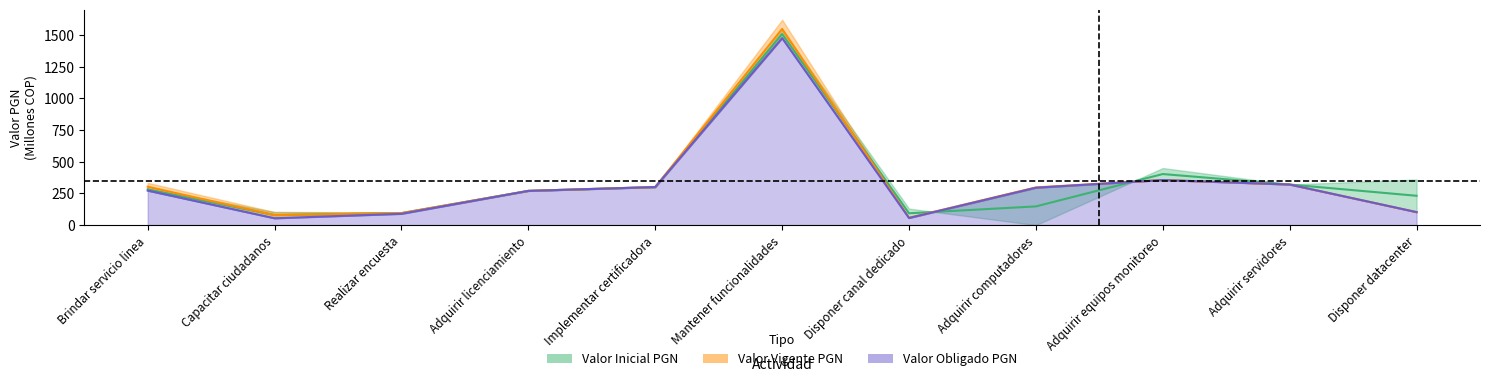

Reading right to left, what are all the values shown in this chart?

Valor Inicial PGN: Disponer datacenter=231.2	Adquirir servidores=320.0	Adquirir equipos monitoreo=402.8	Adquirir computadores=147.3	Disponer canal dedicado=93.0	Mantener funcionalidades=1507.5	Implementar certificadora=300.0	Adquirir licenciamiento=269.9	Realizar encuesta=94.5	Capacitar ciudadanos=78.4	Brindar servicio linea=281.6
Valor Vigente PGN: Disponer datacenter=102.3	Adquirir servidores=320.0	Adquirir equipos monitoreo=355.5	Adquirir computadores=297.3	Disponer canal dedicado=57.8	Mantener funcionalidades=1548.0	Implementar certificadora=300.0	Adquirir licenciamiento=269.9	Realizar encuesta=94.5	Capacitar ciudadanos=78.4	Brindar servicio linea=302.5
Valor Obligado PGN: Disponer datacenter=102.3	Adquirir servidores=320.0	Adquirir equipos monitoreo=355.5	Adquirir computadores=294.7	Disponer canal dedicado=56.0	Mantener funcionalidades=1475.7	Implementar certificadora=300.0	Adquirir licenciamiento=269.8	Realizar encuesta=88.9	Capacitar ciudadanos=53.8	Brindar servicio linea=271.9